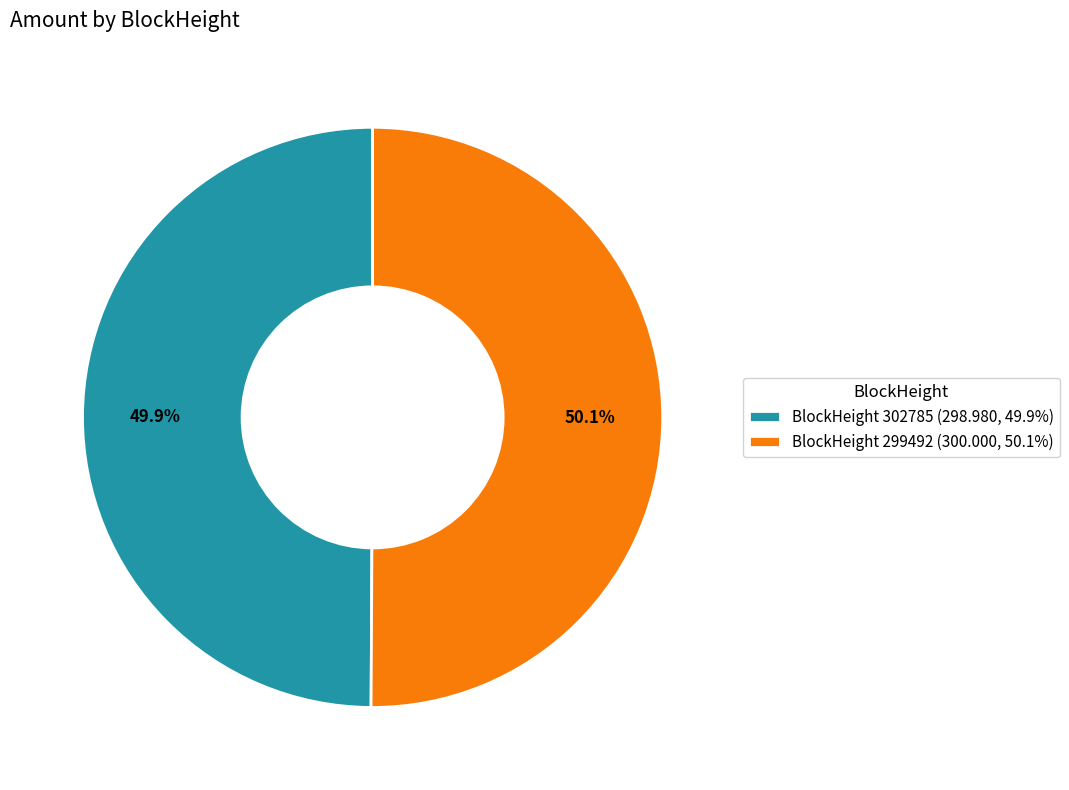

Does any single category account for the majority?

Yes